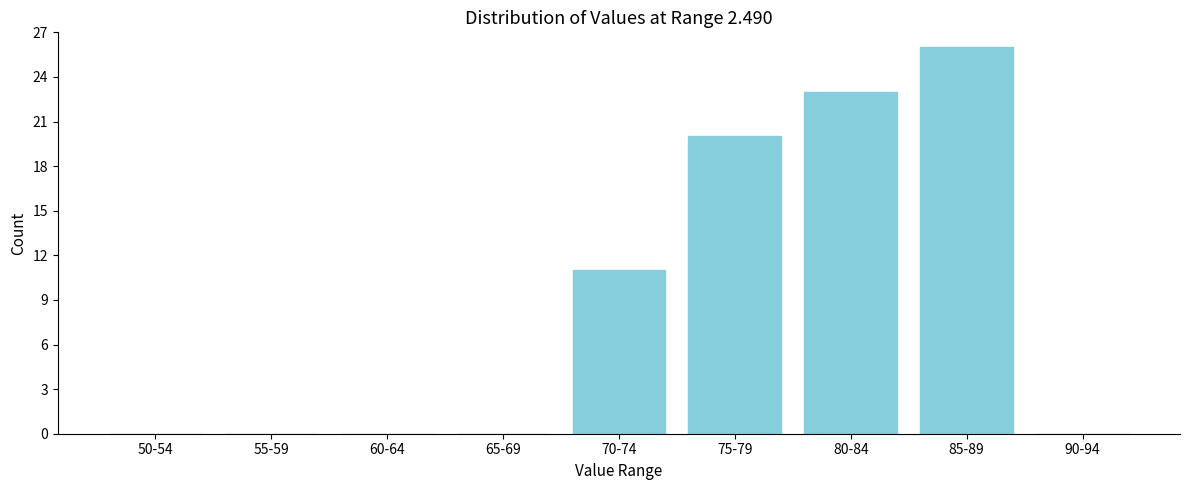

Reading left to right, what are all the values shown in this chart?

50-54=0	55-59=0	60-64=0	65-69=0	70-74=11	75-79=20	80-84=23	85-89=26	90-94=0